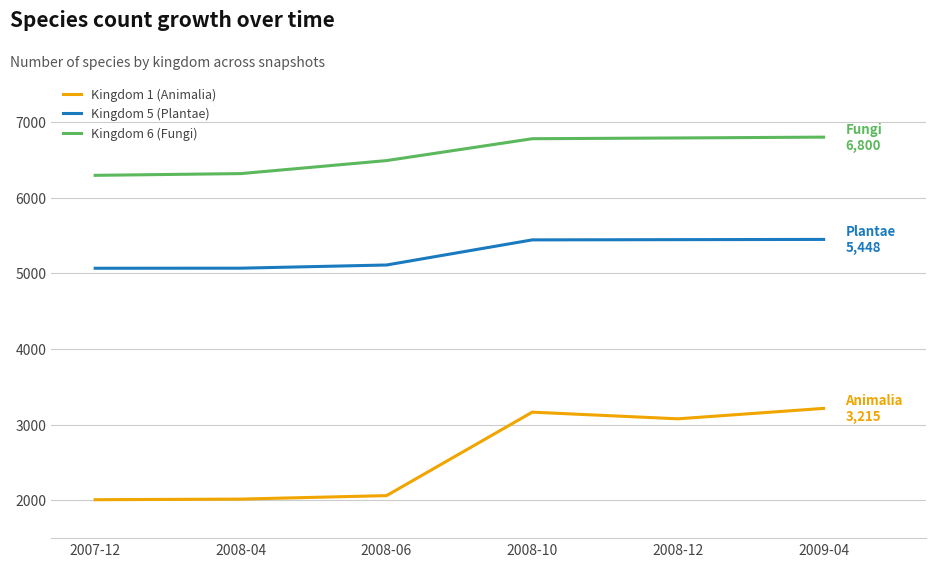

True or false: Kingdom 1 (Animalia) and Kingdom 5 (Plantae) cross at least once.

False